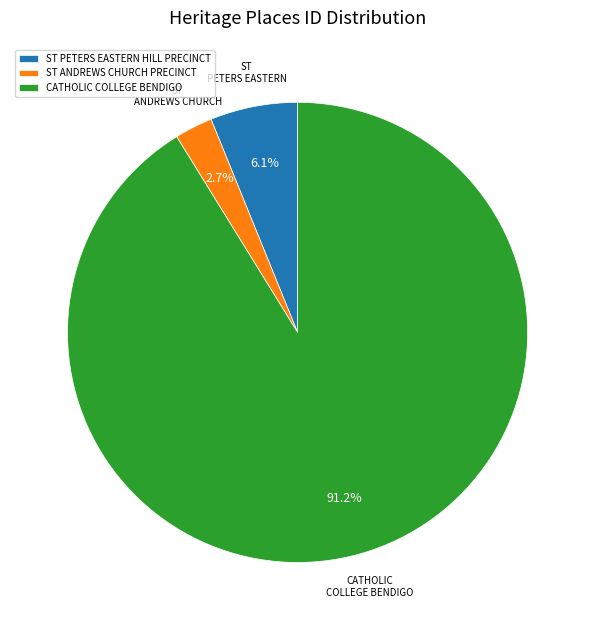

To the nearest percent, what percentage of the pie is ST PETERS EASTERN HILL PRECINCT?

6%